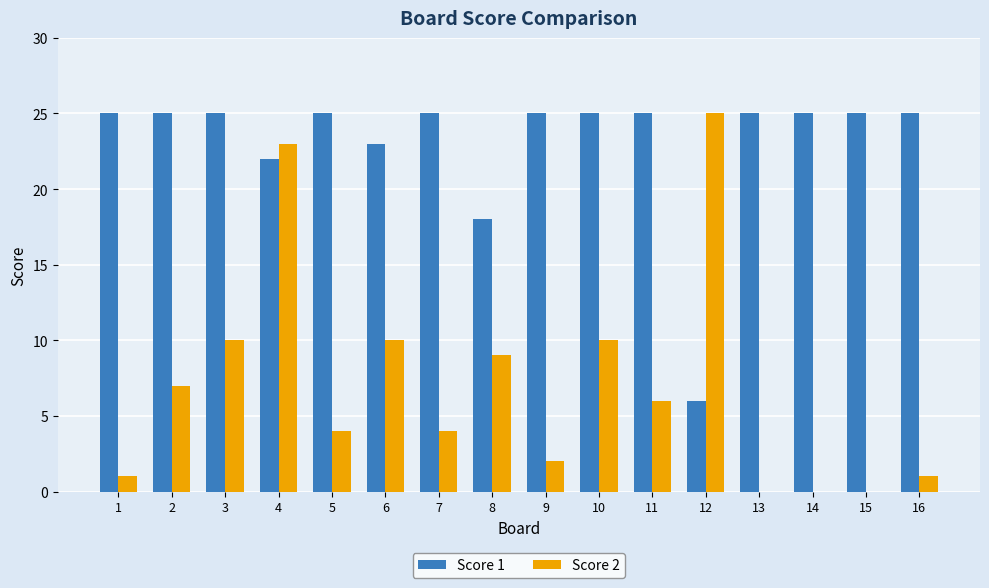

Is the value of Score 1 at 5 greater than the value of Score 2 at 2?

Yes